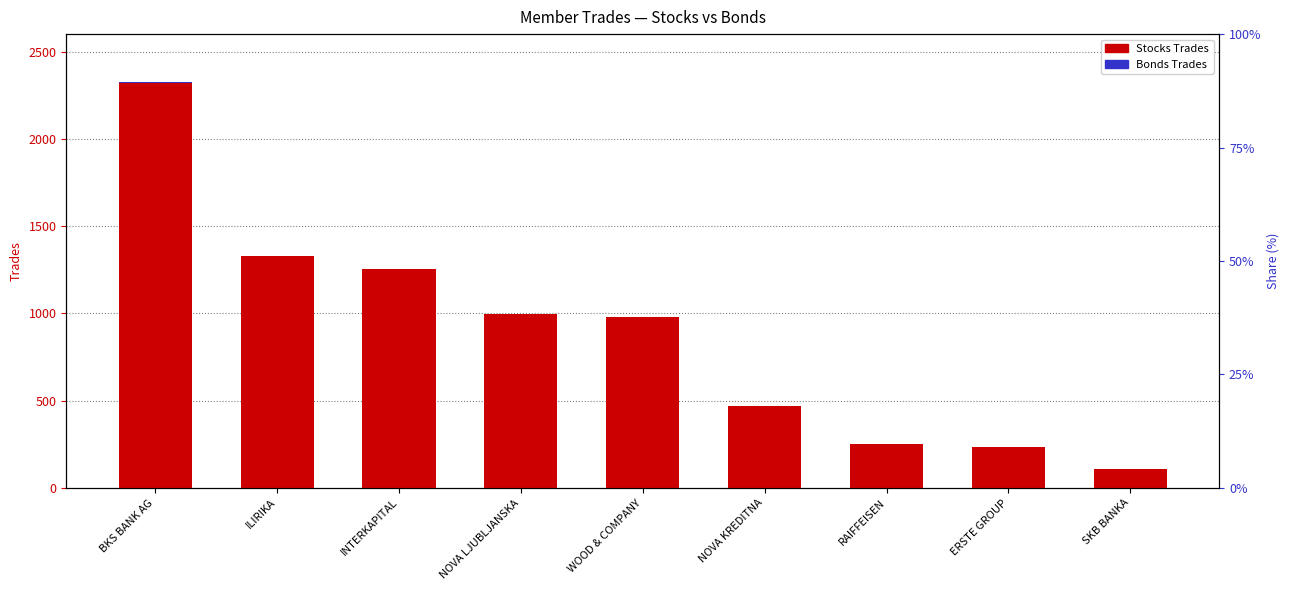

List the labels in order of Bonds Trades value, largest first.

BKS BANK AG, ILIRIKA, NOVA KREDITNA, INTERKAPITAL, NOVA LJUBLJANSKA, WOOD & COMPANY, RAIFFEISEN, ERSTE GROUP, SKB BANKA